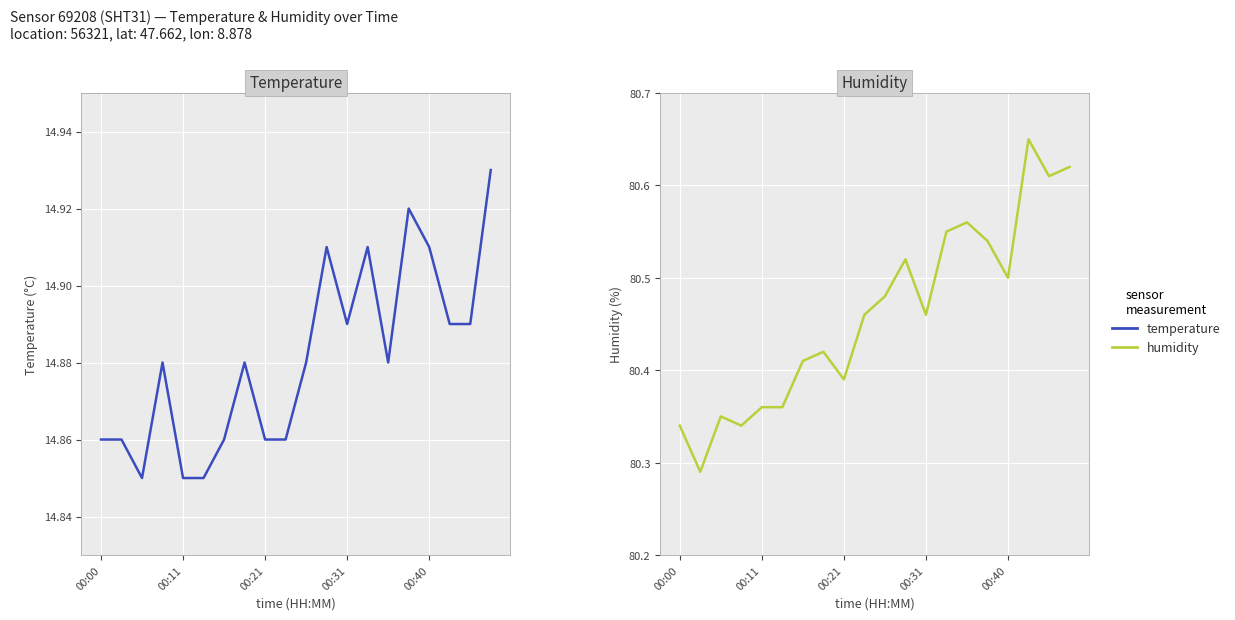

What is the difference between the second highest and minimum values in the temperature series?

0.1